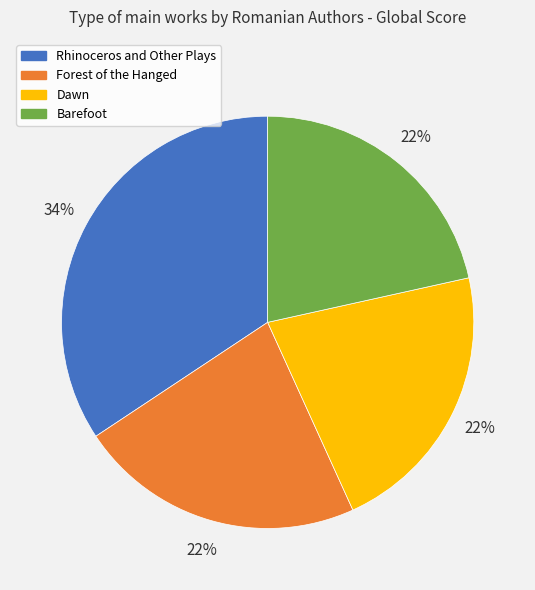

What is the largest slice in the pie chart?

Rhinoceros and Other Plays